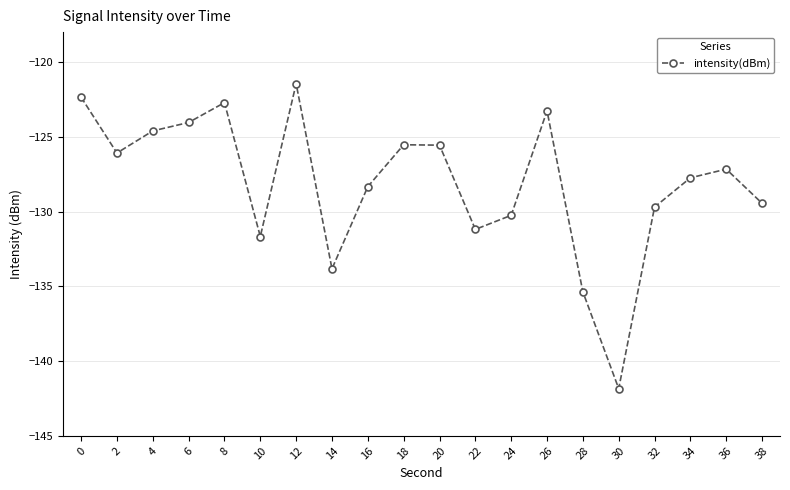

What is the maximum value shown in the chart?

-121.4